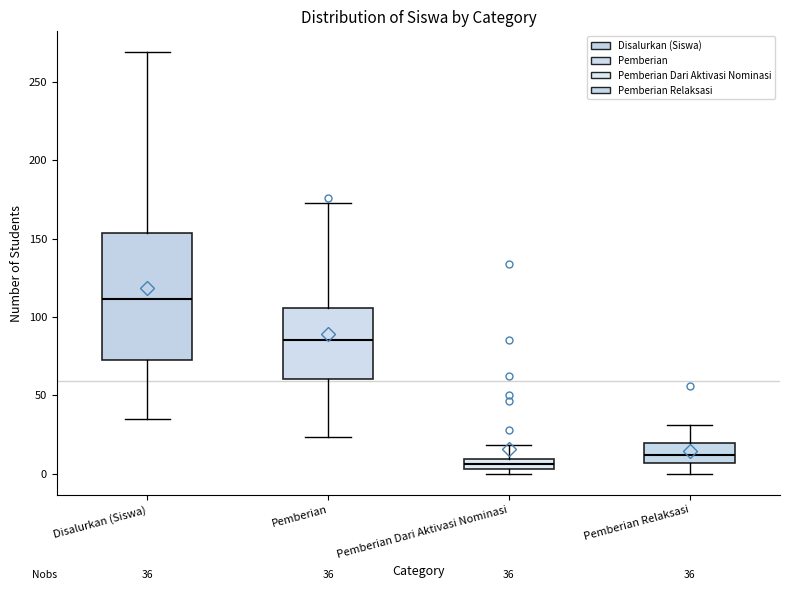

Which box's median line is the lowest?

Pemberian Dari Aktivasi Nominasi